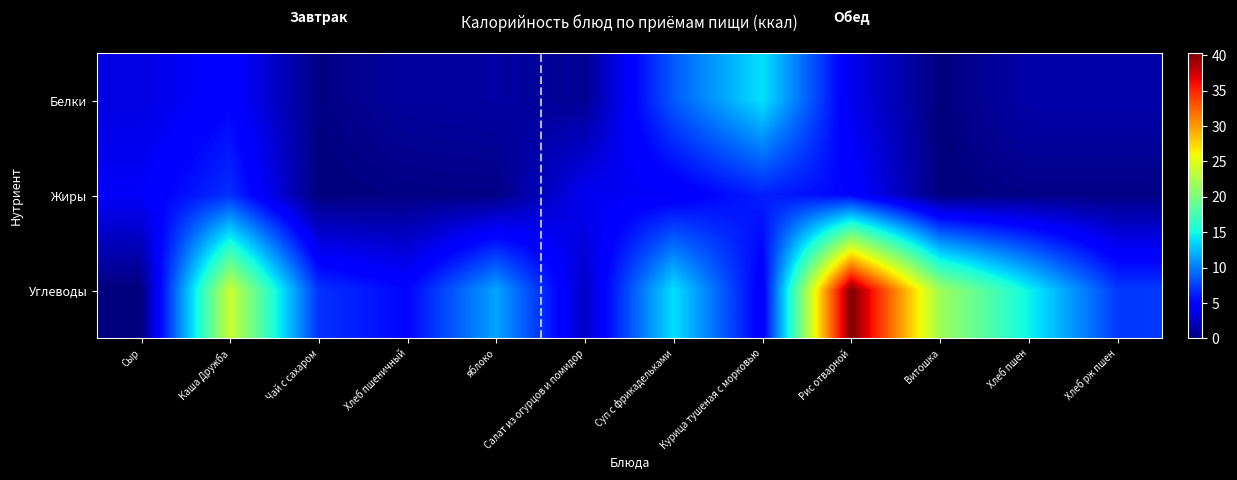

Reading left to right, list all the values displayed in this chart.

Белки: Сыр=3.5	Каша Дружба=5.0	Чай с сахаром=0.2	Хлеб пшеничный=1.1	яблоко=1.3	Салат из огурцов и помидор=0.7	Суп с фрикадельками=8.6	Курица тушеная с морковью=14.0	Рис отварной=3.9	Витошка=0.0	Хлеб пшен=1.5	Хлеб рж пшен=1.5
Жиры: Сыр=4.4	Каша Дружба=6.9	Чай с сахаром=0.0	Хлеб пшеничный=0.2	яблоко=0.3	Салат из огурцов и помидор=4.1	Суп с фрикадельками=4.3	Курица тушеная с морковью=6.3	Рис отварной=5.1	Витошка=0.0	Хлеб пшен=0.3	Хлеб рж пшен=0.3
Углеводы: Сыр=0.0	Каша Дружба=23.9	Чай с сахаром=7.0	Хлеб пшеничный=5.2	яблоко=11.6	Салат из огурцов и помидор=2.5	Суп с фрикадельками=13.9	Курица тушеная с морковью=4.4	Рис отварной=40.3	Витошка=21.8	Хлеб пшен=14.8	Хлеб рж пшен=7.3